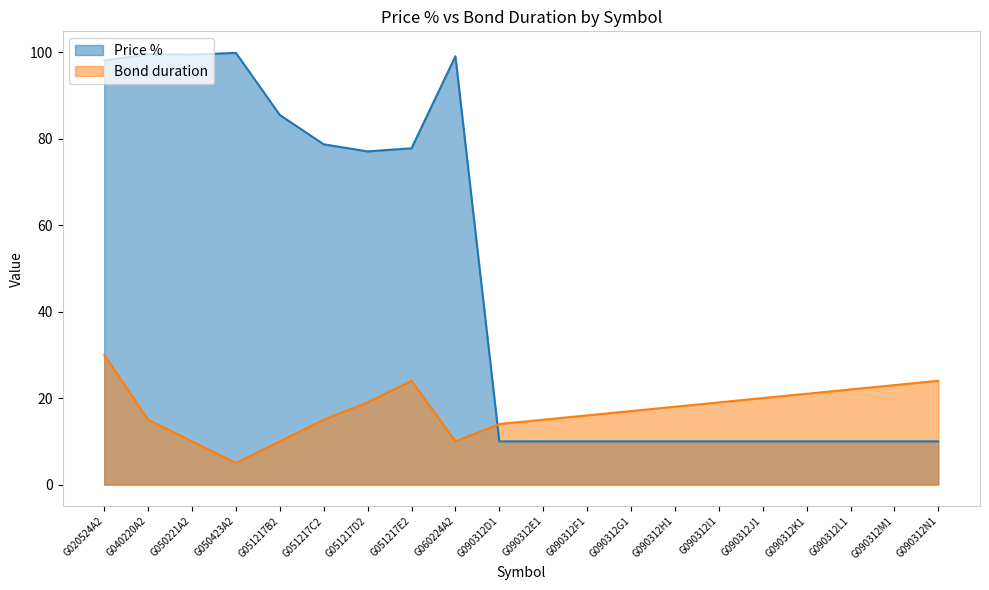

What is the label of the 4th point from the left?

G050423A2